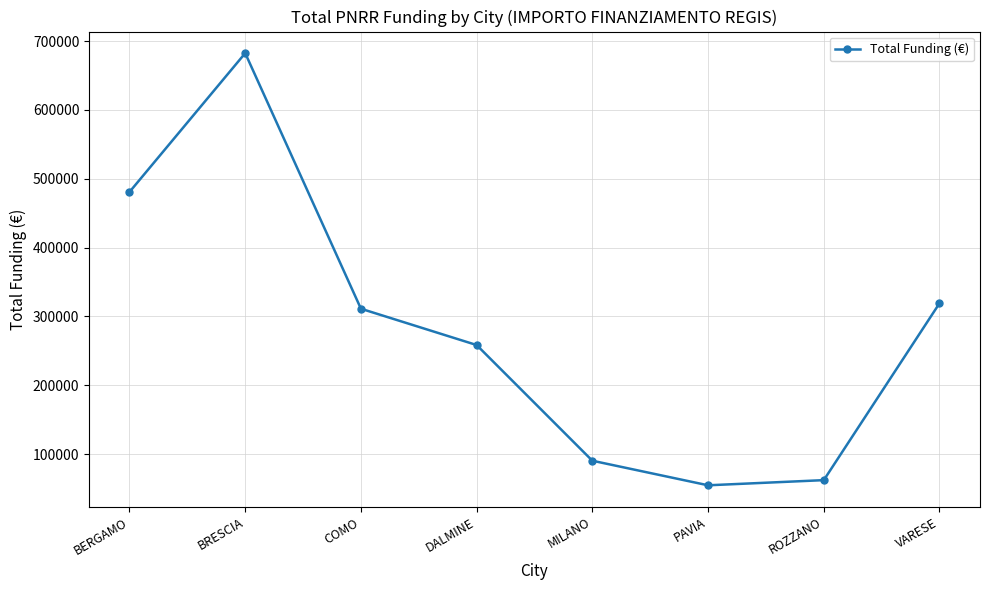

What is the change in value from BRESCIA to DALMINE?

-424115.8